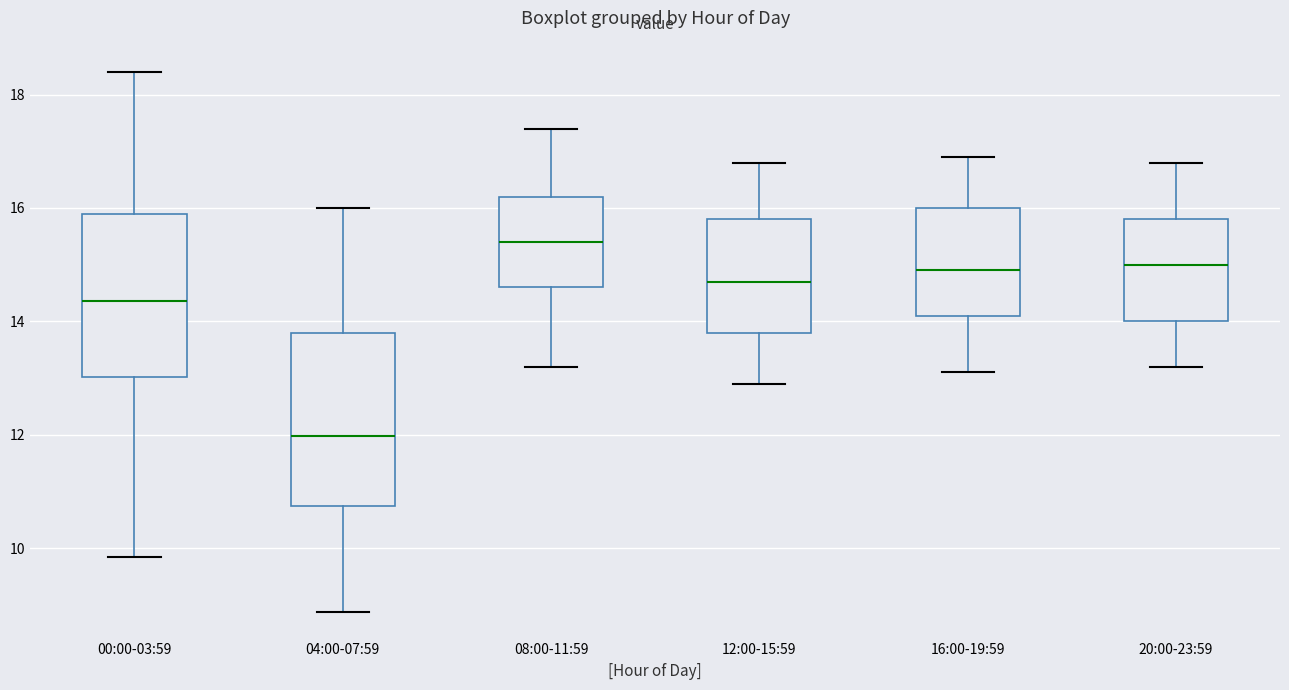

Where does the upper whisker of the box for 00:00-03:59 end on the y-axis? The values are not printed on the chart, so give them approximately, as read against the axis.

18.4